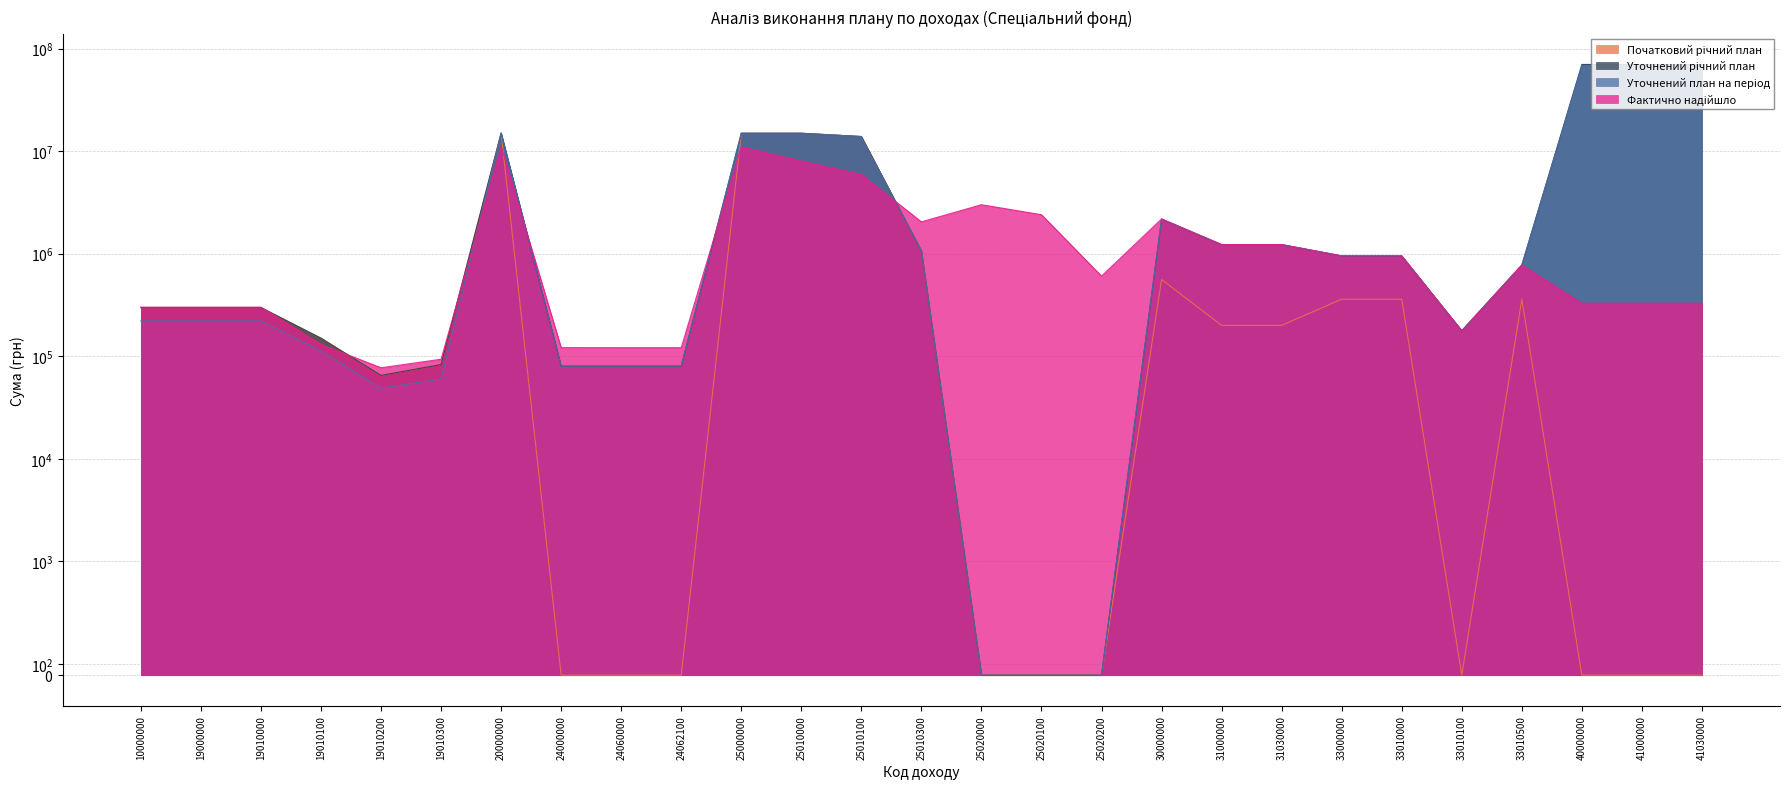

True or false: Початковий річний план has a value of 196960.0 at 19010100.

False